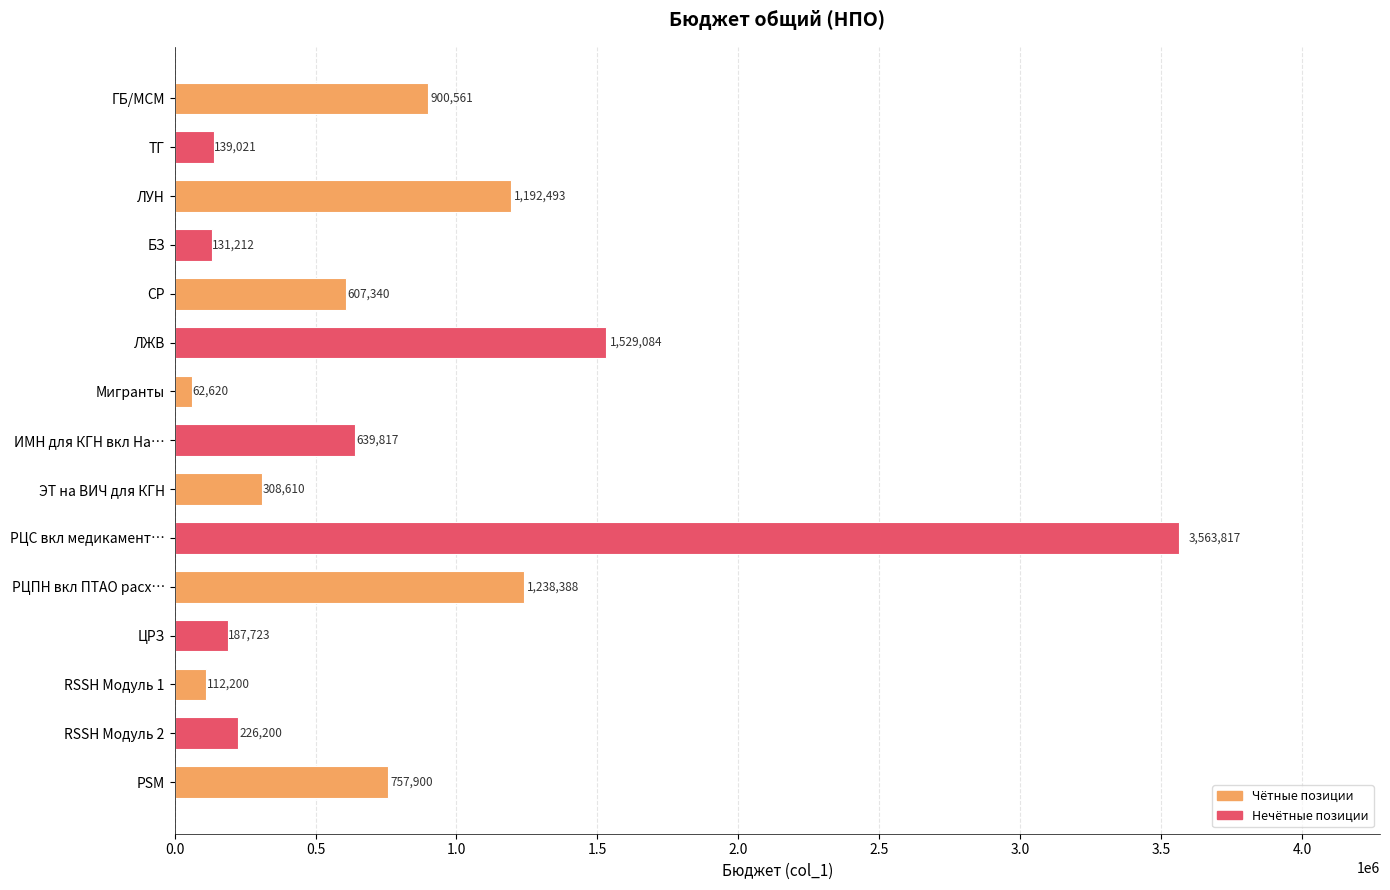

Between ЛУН and Мигранты, which is larger?

ЛУН